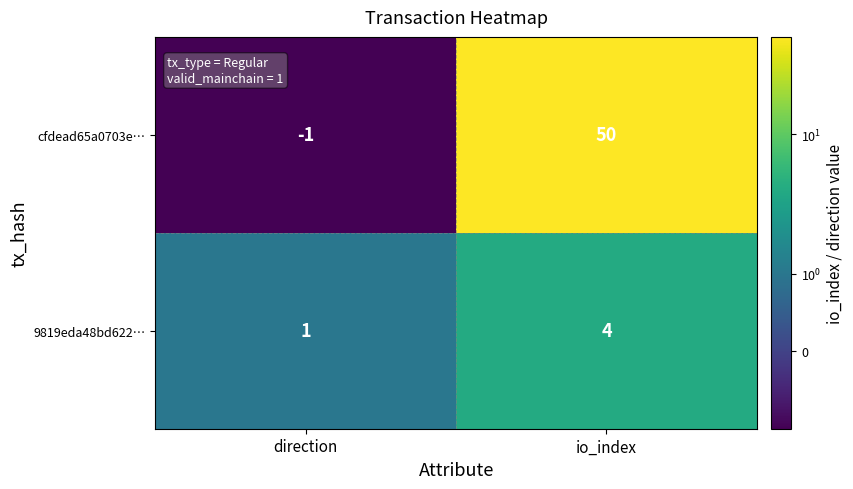

Which series has the widest spread of values?

cfdead65a0703e…